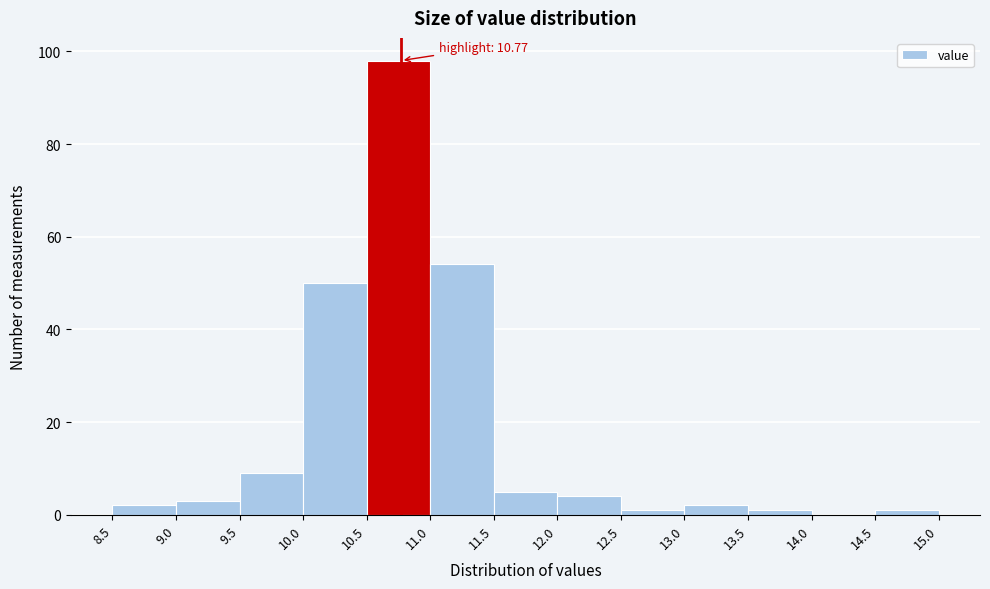

Over which range of the x-axis is the bar tallest?

10.5 to 11.0